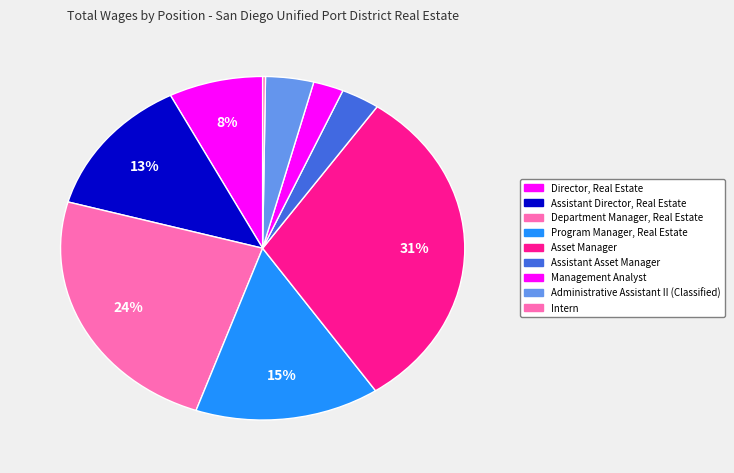

True or false: Assistant Director, Real Estate accounts for 8% of the total.

False